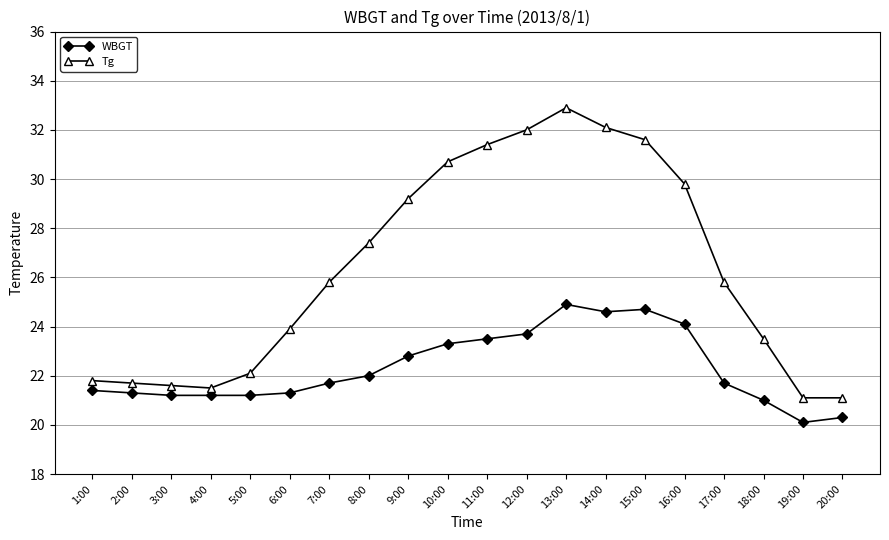

How many lines are shown in the chart?

2